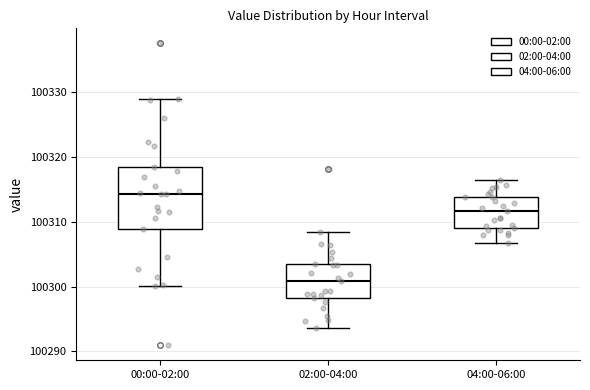

Where does the lower whisker of the box for 04:00-06:00 end on the y-axis? The values are not printed on the chart, so give them approximately, as read against the axis.

100307